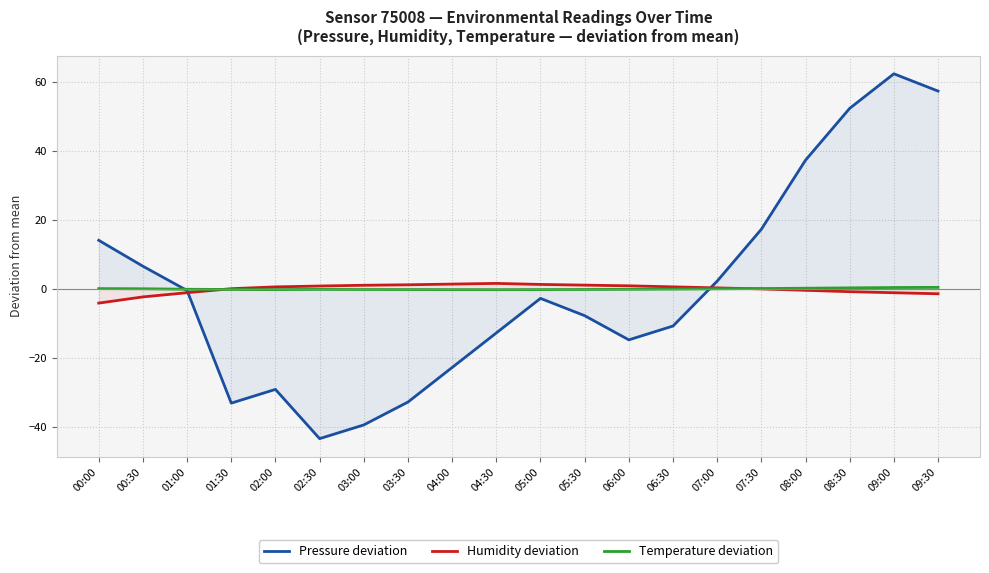

Reading left to right, list all the values displayed in this chart.

Pressure deviation: 00:00=14.1	00:30=6.6	01:00=-0.4	01:30=-33.0	02:00=-29.1	02:30=-43.3	03:00=-39.3	03:30=-32.7	04:00=-22.7	04:30=-12.7	05:00=-2.7	05:30=-7.7	06:00=-14.7	06:30=-10.7	07:00=2.3	07:30=17.3	08:00=37.3	08:30=52.3	09:00=62.3	09:30=57.3
Humidity deviation: 00:00=-4.1	00:30=-2.3	01:00=-1.1	01:30=0.1	02:00=0.6	02:30=0.9	03:00=1.1	03:30=1.2	04:00=1.4	04:30=1.6	05:00=1.3	05:30=1.1	06:00=0.9	06:30=0.6	07:00=0.3	07:30=0.0	08:00=-0.4	08:30=-0.8	09:00=-1.1	09:30=-1.4
Temperature deviation: 00:00=0.1	00:30=0.1	01:00=-0.1	01:30=-0.2	02:00=-0.2	02:30=-0.1	03:00=-0.2	03:30=-0.2	04:00=-0.2	04:30=-0.2	05:00=-0.2	05:30=-0.2	06:00=-0.1	06:30=-0.0	07:00=0.0	07:30=0.1	08:00=0.2	08:30=0.3	09:00=0.4	09:30=0.5